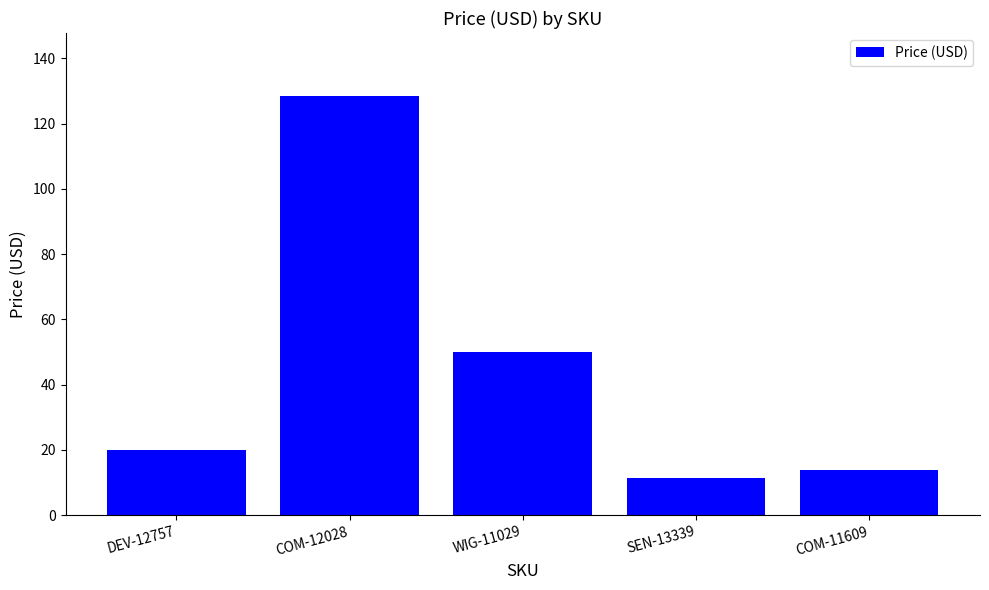

What is the minimum value shown in the chart?

11.5